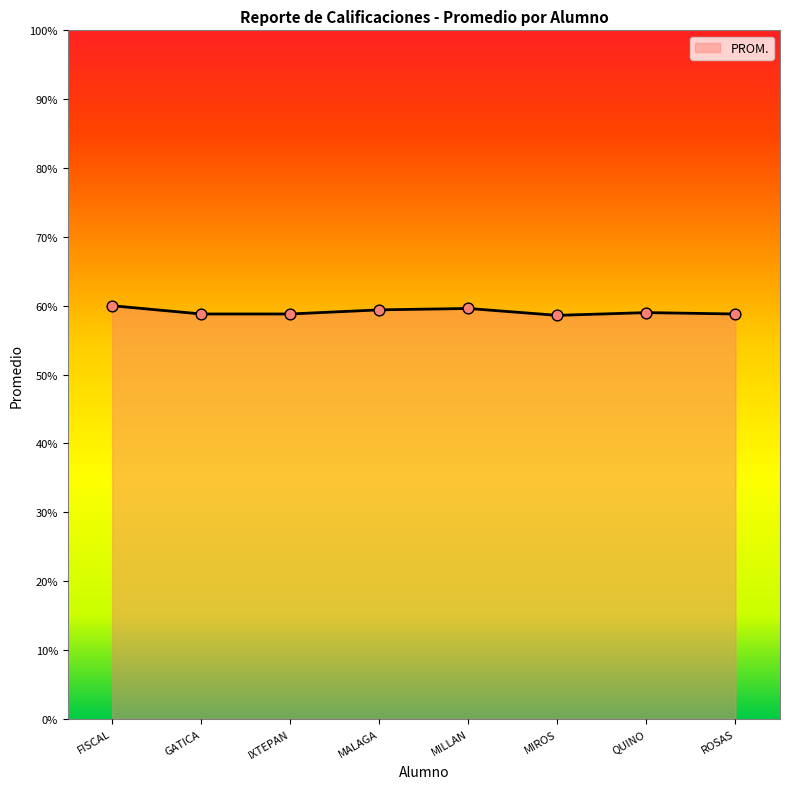

Approximately how many times larger is the value at MIROS compared to ROSAS?

1.0